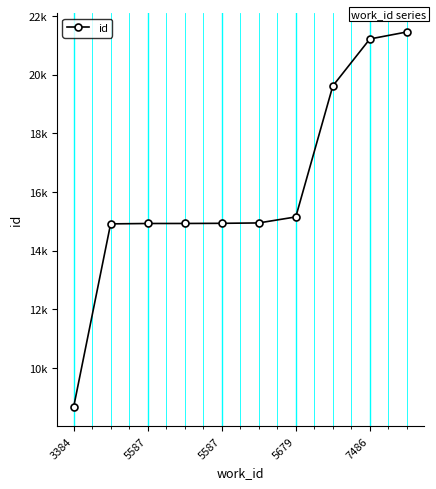

Reading left to right, extract all data points from this chart.

8664	14916	14929	14930	14935	14948	15153	19616	21216	21455